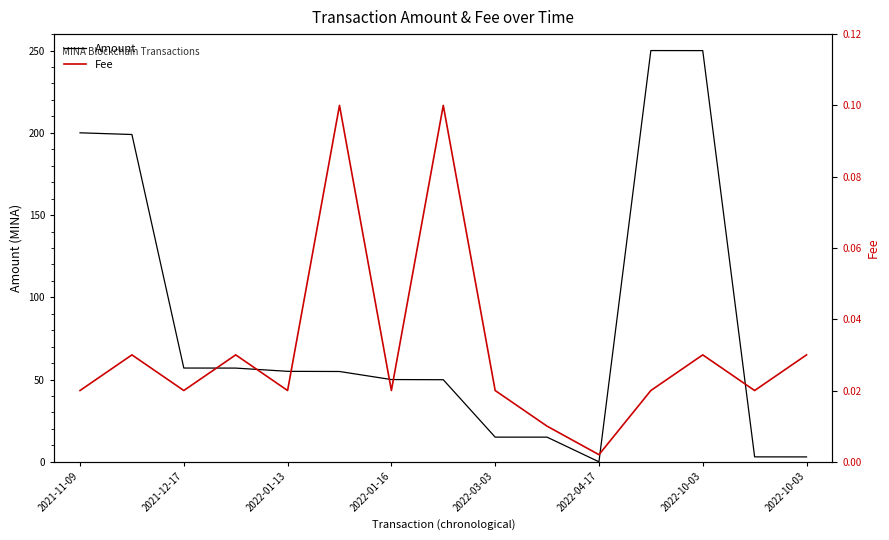

How many times do Amount and Fee cross each other?

2